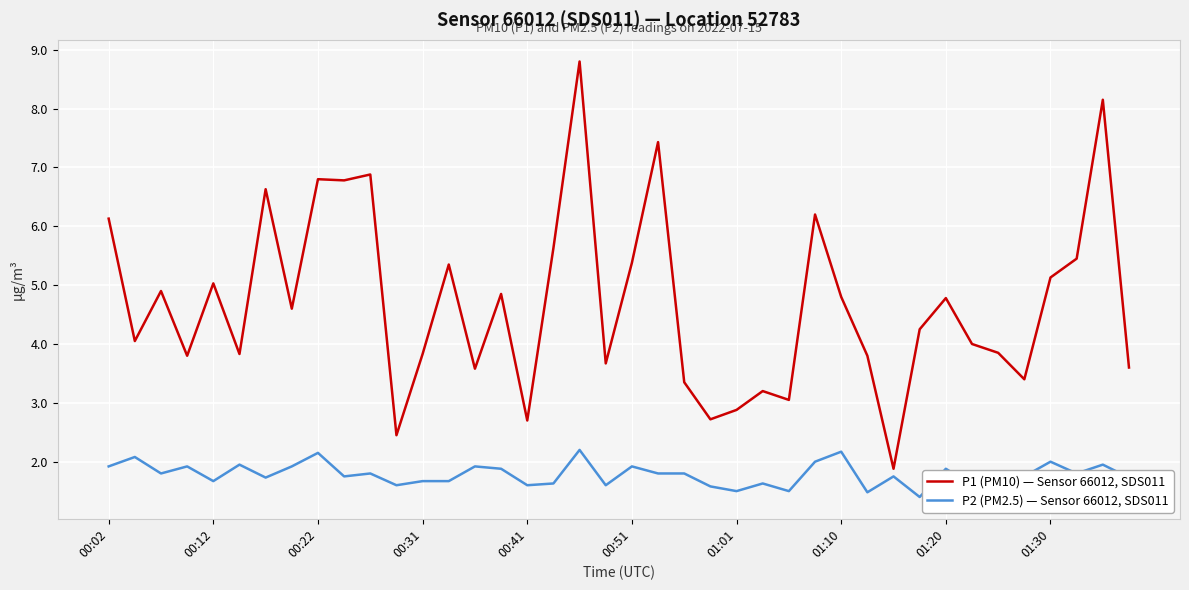

Rank the series by their average value, from highest to lowest.

P1 (PM10) — Sensor 66012, SDS011, P2 (PM2.5) — Sensor 66012, SDS011